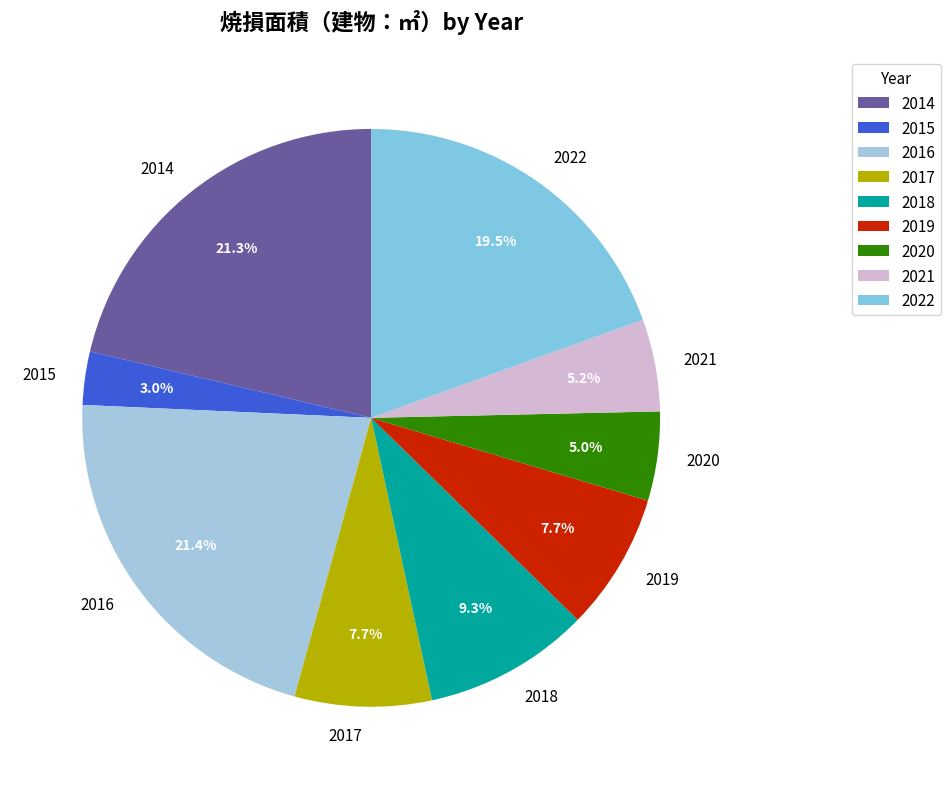

To the nearest percent, what is the combined percentage of 2014 and 2016?

43%